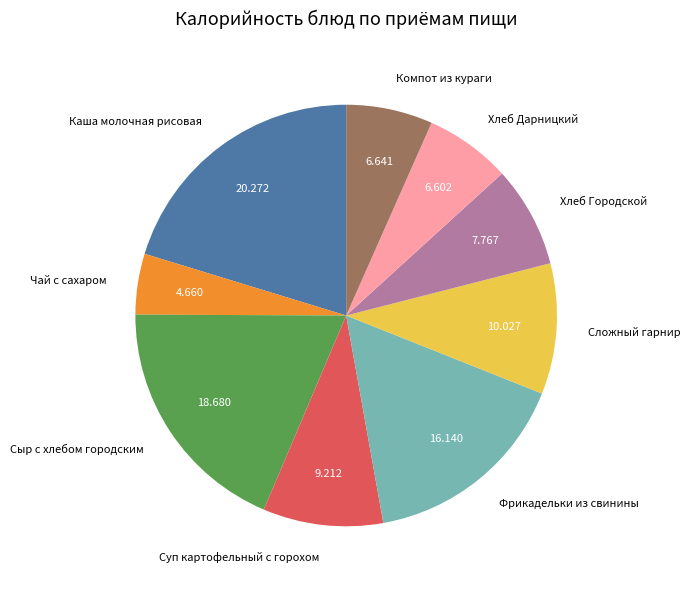

Between Хлеб Городской and Хлеб Дарницкий, which is larger?

Хлеб Городской